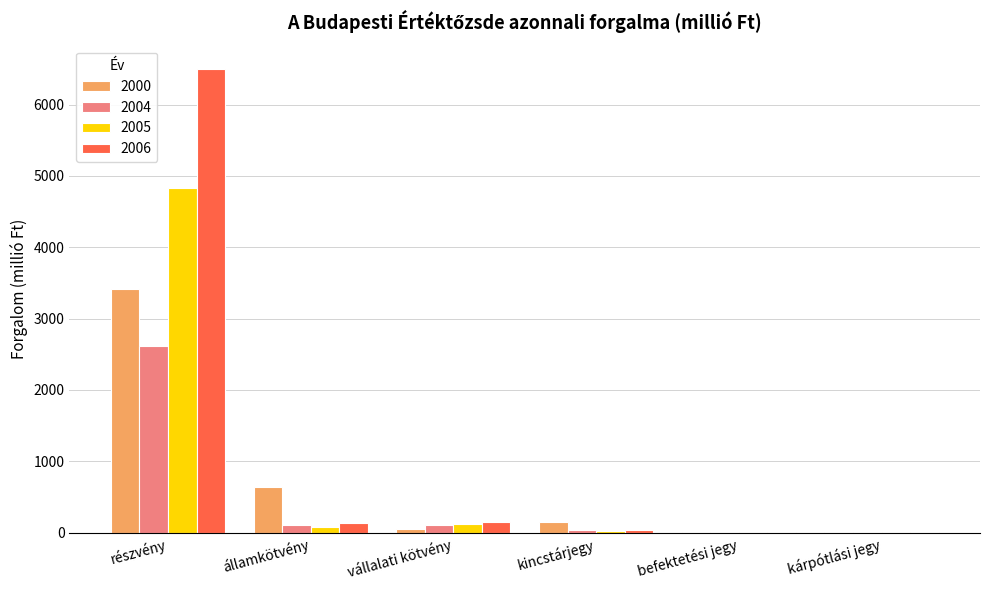

Which label corresponds to the largest value in the chart?

részvény